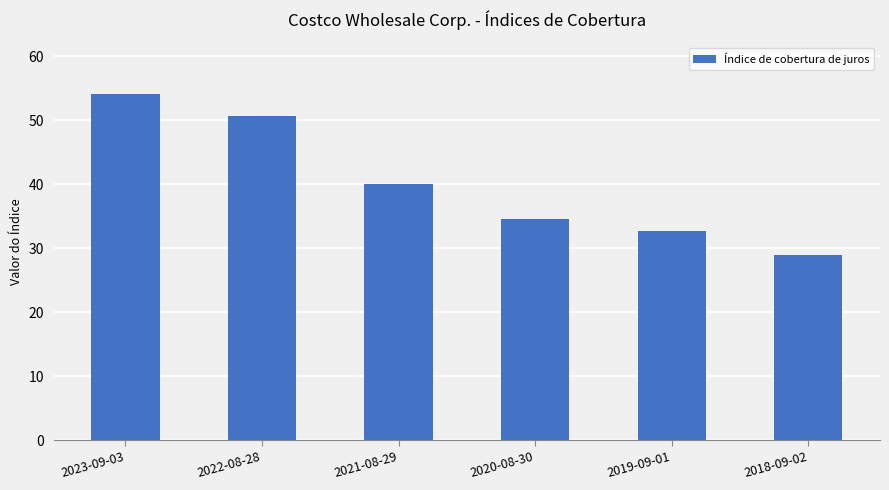

Between 2020-08-30 and 2019-09-01, which is larger?

2020-08-30